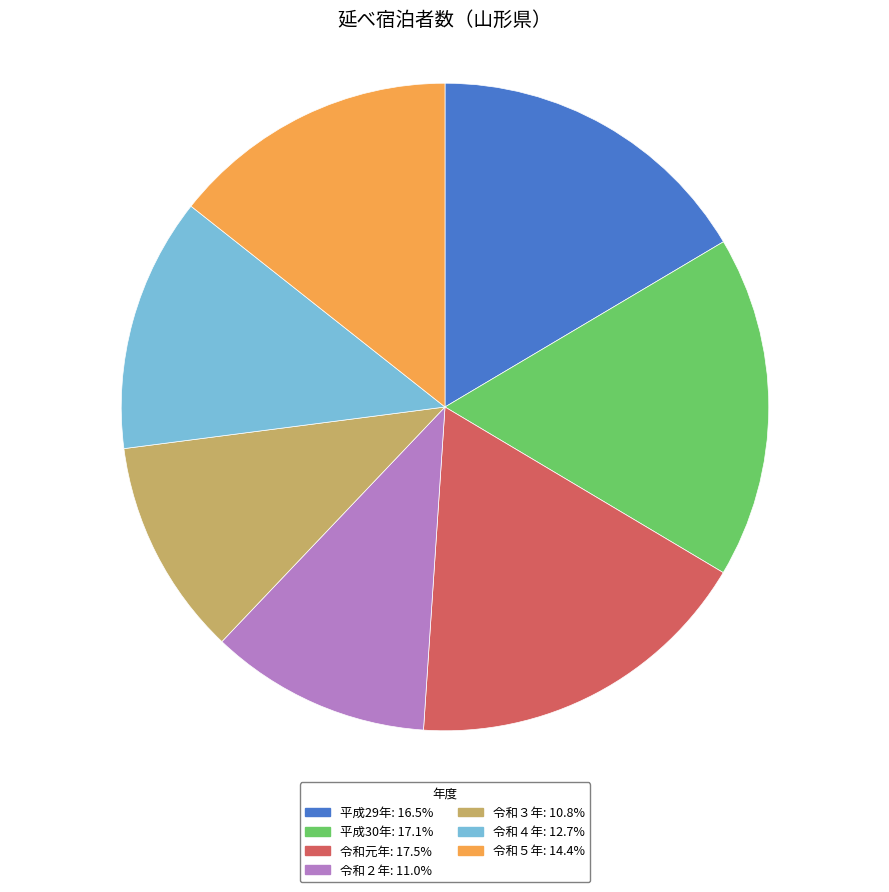

How many segments does this pie chart have?

7